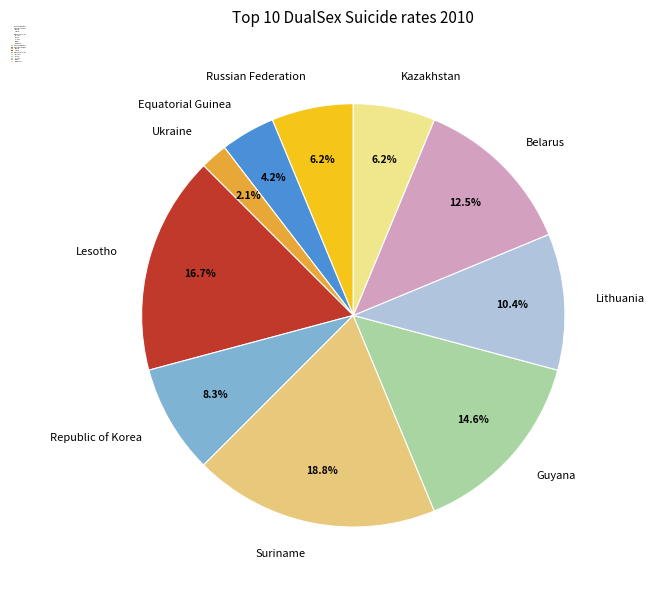

What is the largest slice in the pie chart?

Suriname